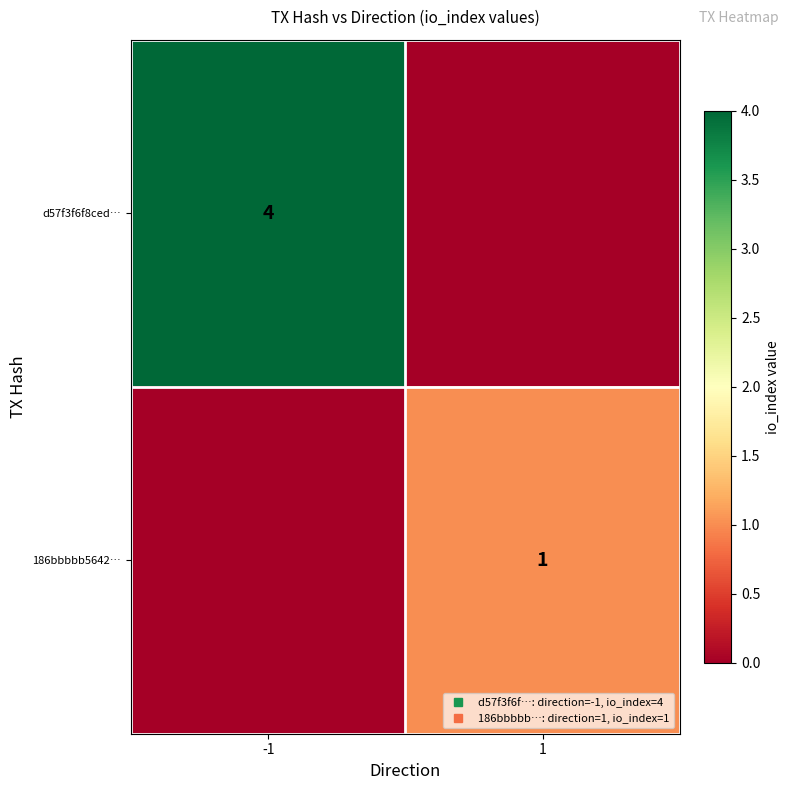

At how many categories does at least one series exceed 3?

1